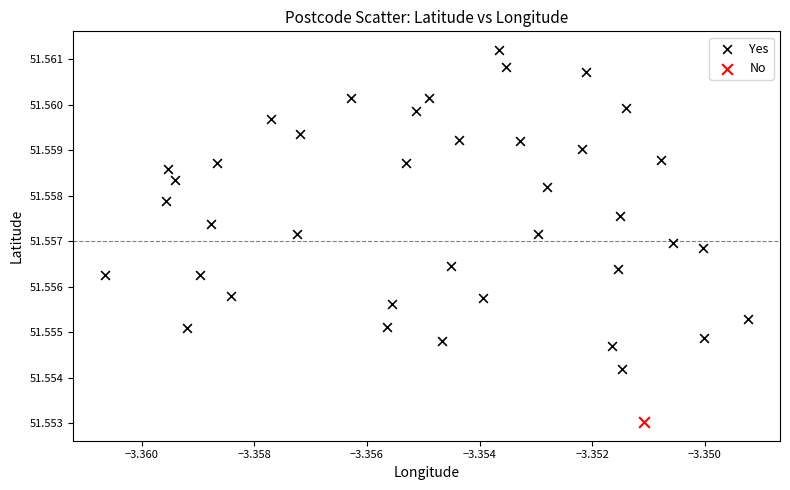

What are all the series names shown in the legend?

Yes, No